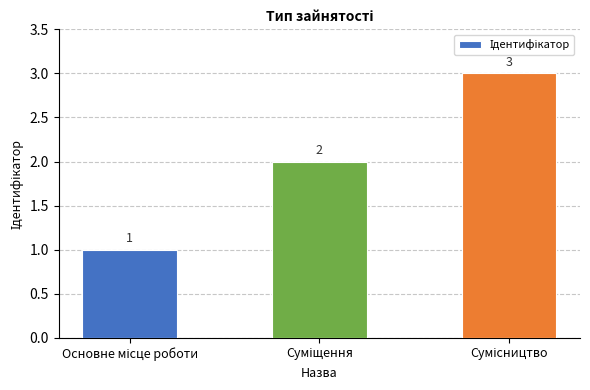

What is the maximum value shown in the chart?

3